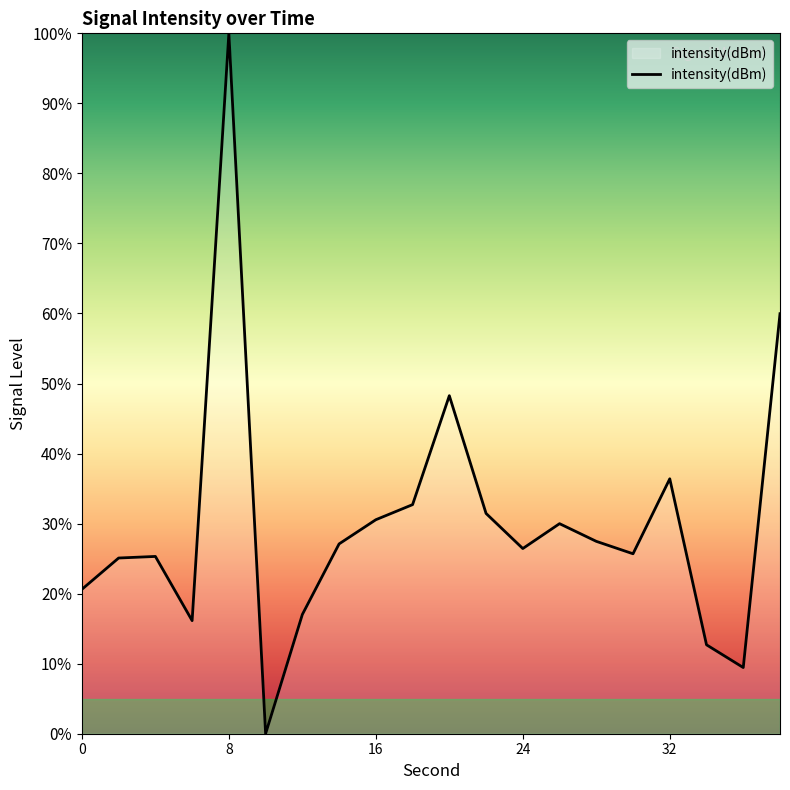

What is the greatest value displayed?

100.0